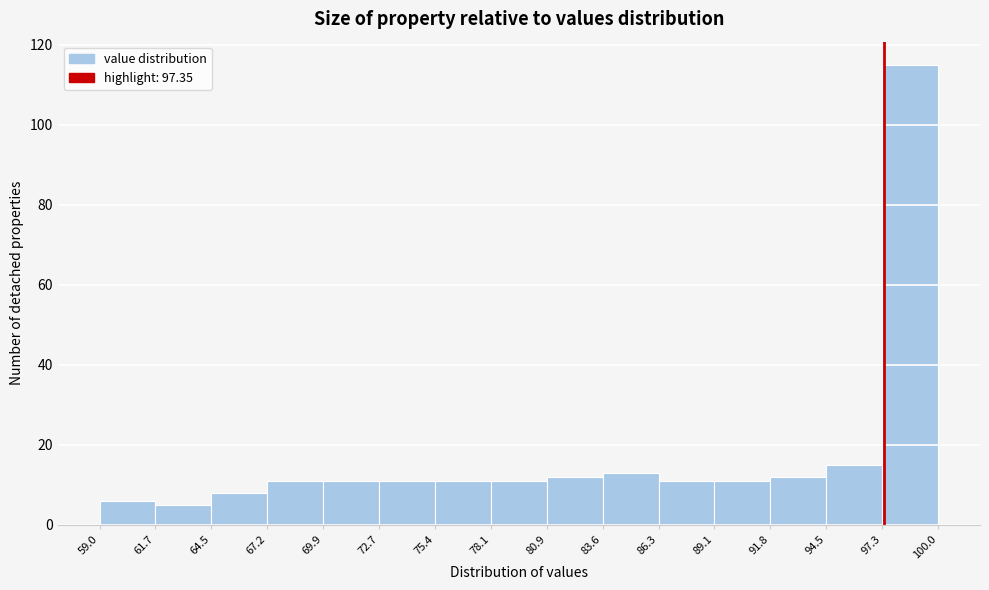

Which range on the x-axis has the tallest bar?

97.3 to 100.0